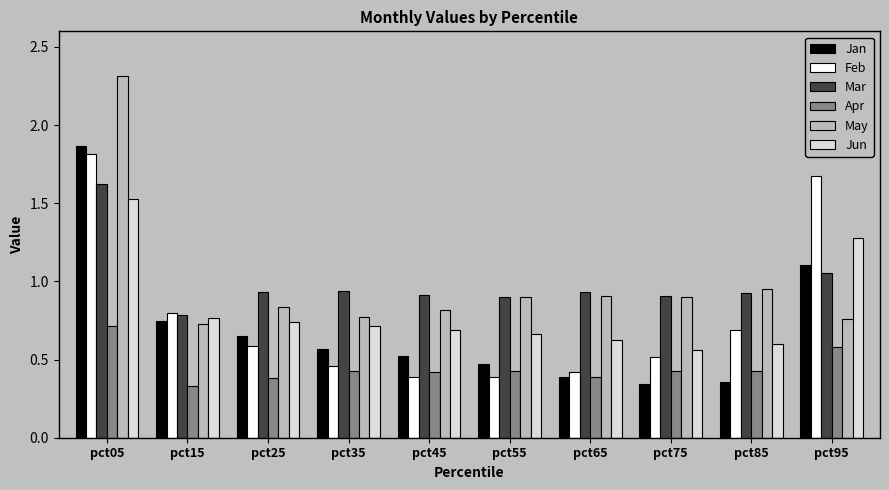

Is the value of Apr at pct35 greater than the value of May at pct85?

No